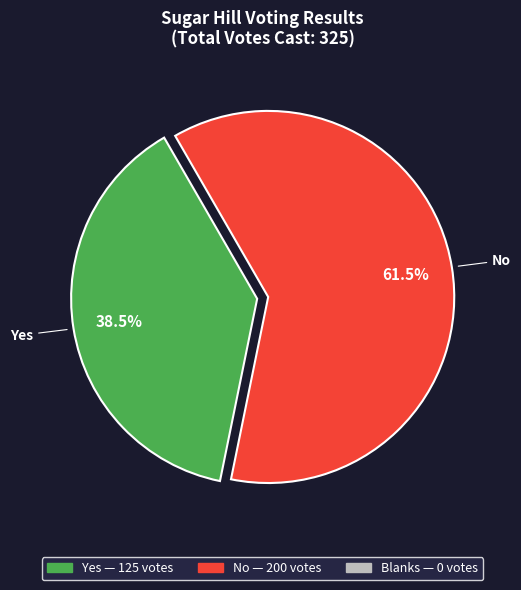

Is there a majority slice in this chart?

Yes